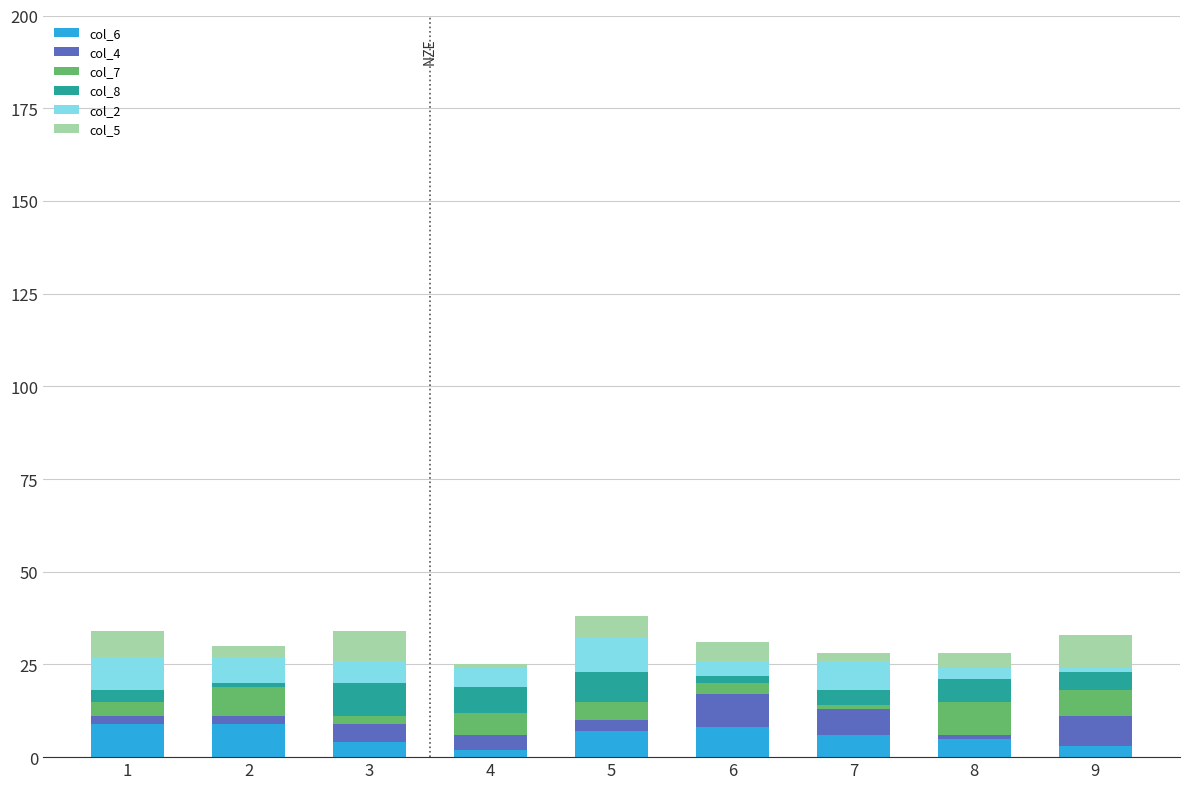

How many distinct data groups are displayed?

6